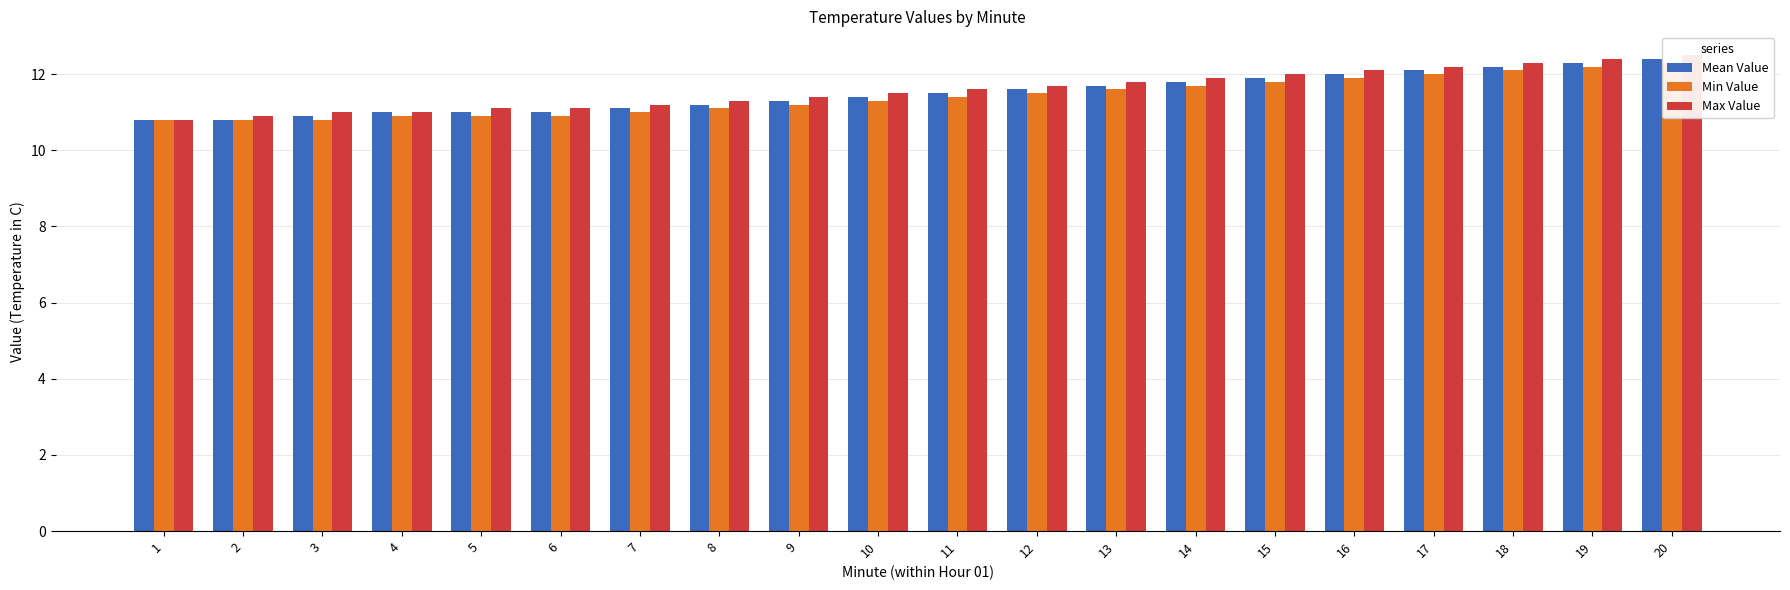

What value does the Mean Value series have at 16?

12.0